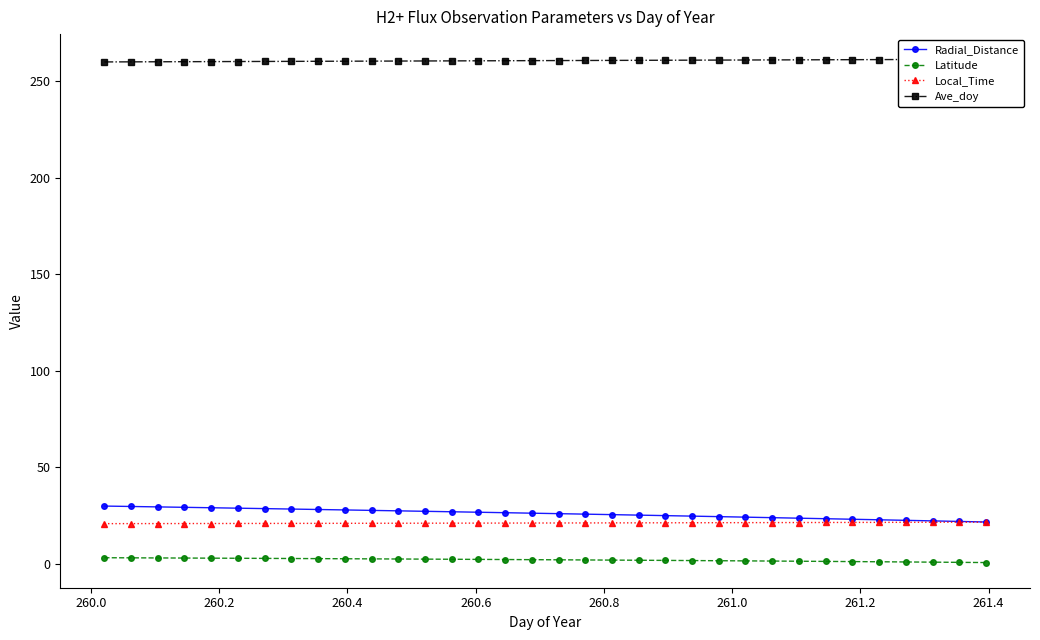

True or false: Latitude and Local_Time cross at least once.

False